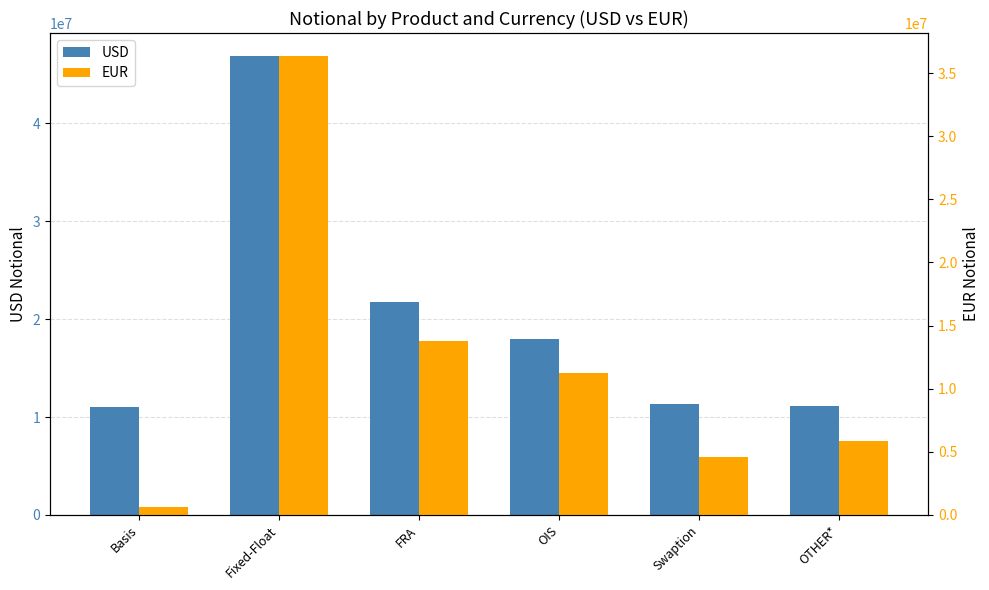

What is the value of the EUR bar at the 4th from the left?

11231469